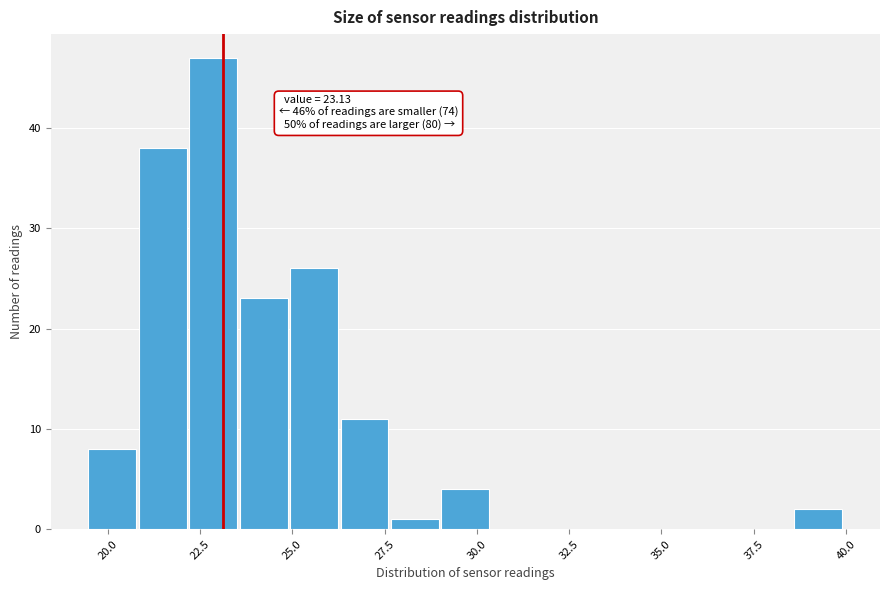

Read against the x-axis, roughly where is the centre of the tallest bar?

23.0